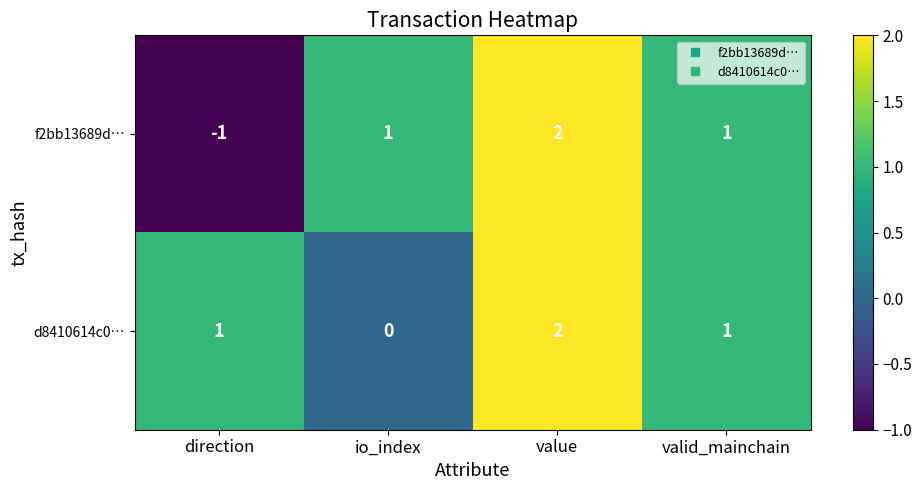

Is it true that d8410614c0… equals 2 at value?

True